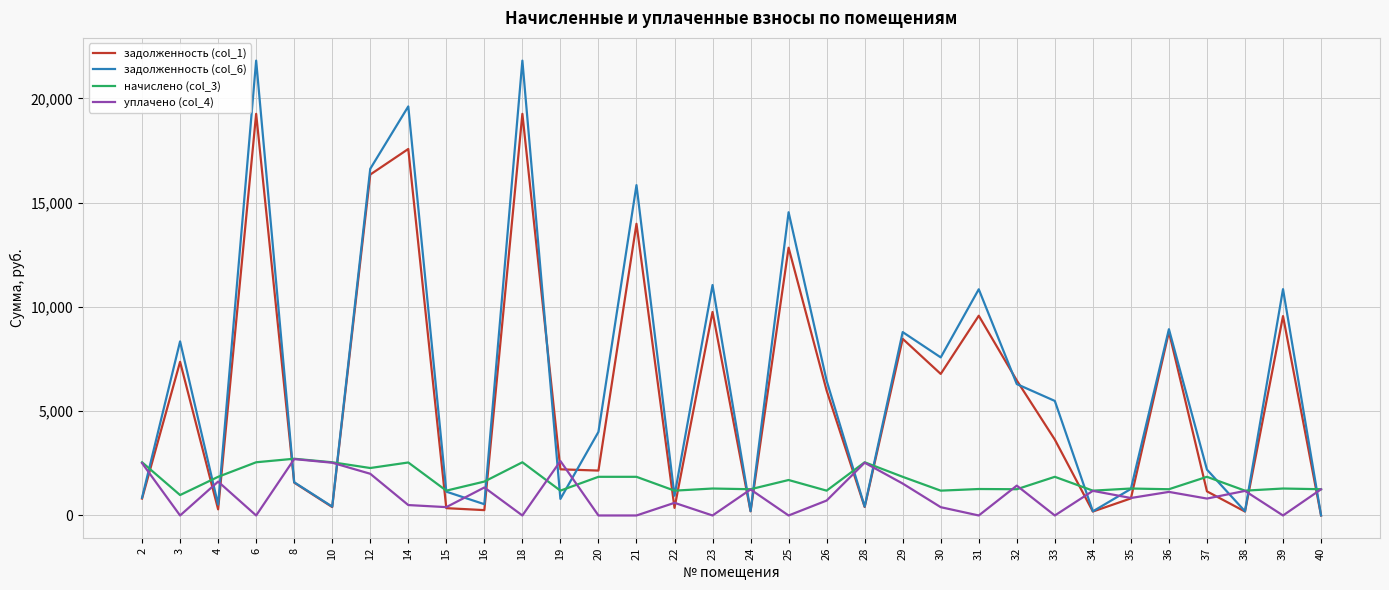

What are all the series names shown in the legend?

задолженность (col_1), задолженность (col_6), начислено (col_3), уплачено (col_4)